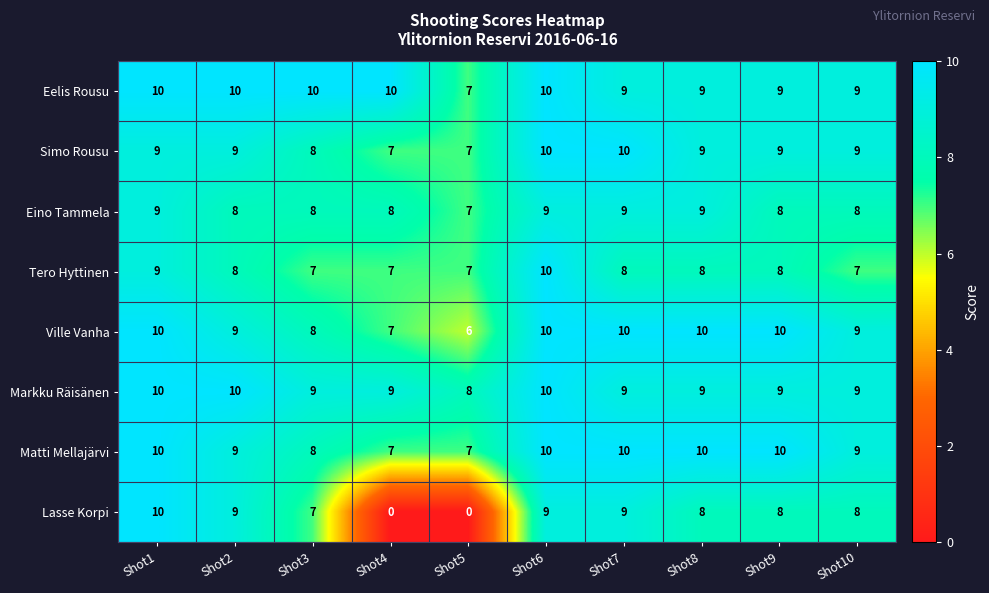

At which category is the sum across all series the highest?

Shot6